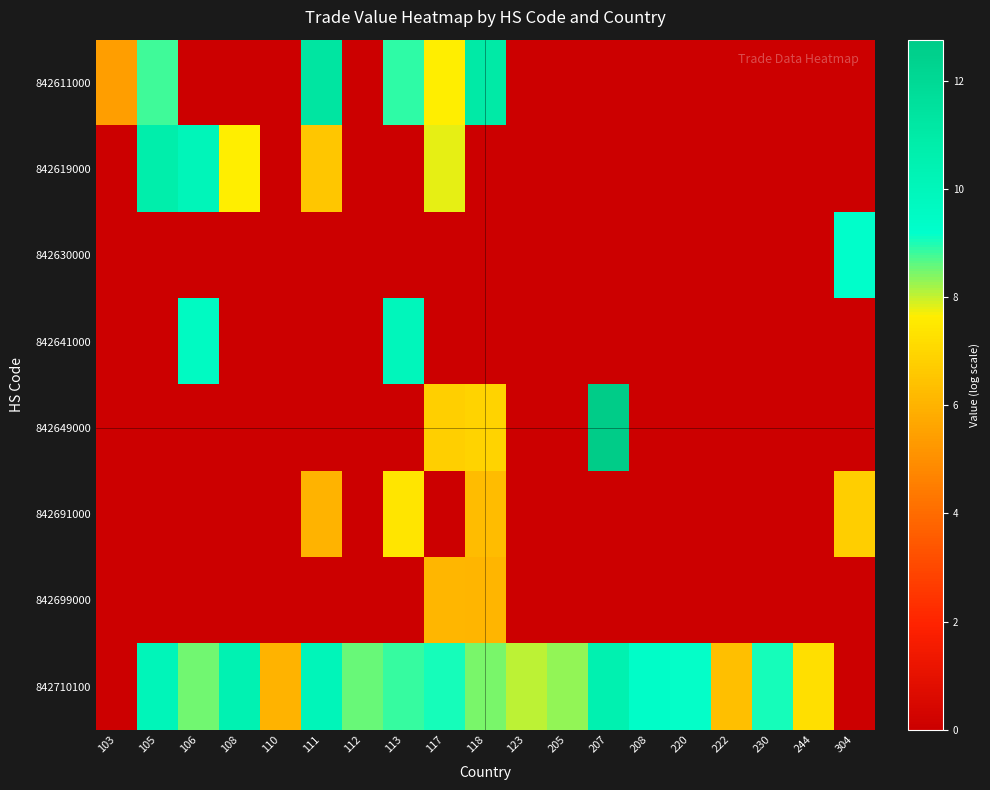

What is the total value across all series at 222?

6.4